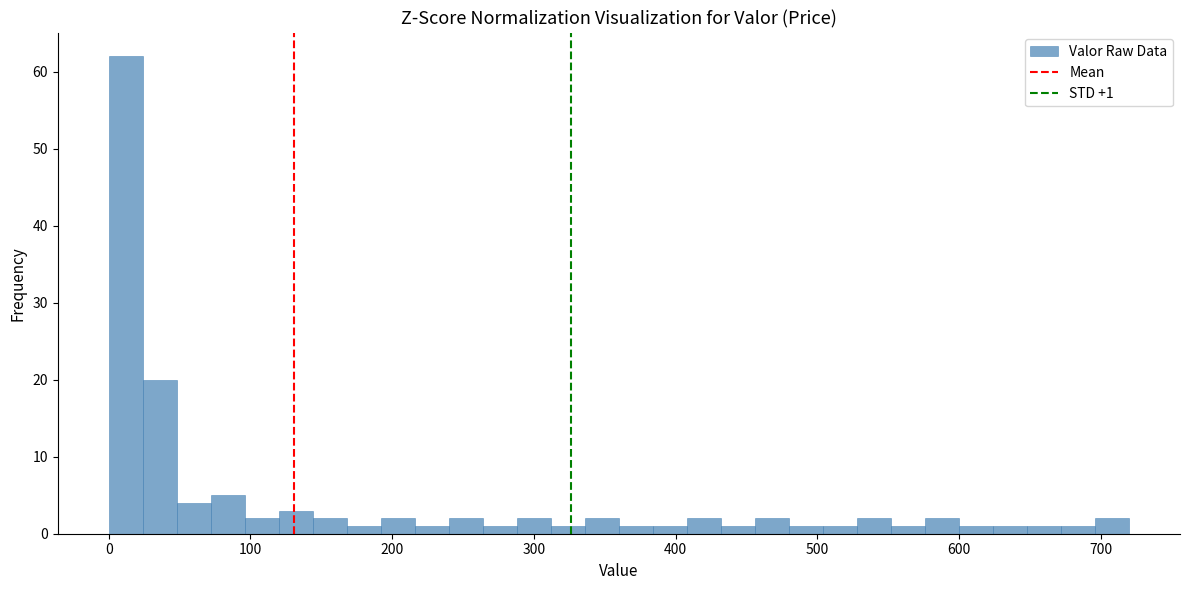

Around what value on the x-axis is the tallest bar? Give the approximate position of its centre, as read against the axis.

10